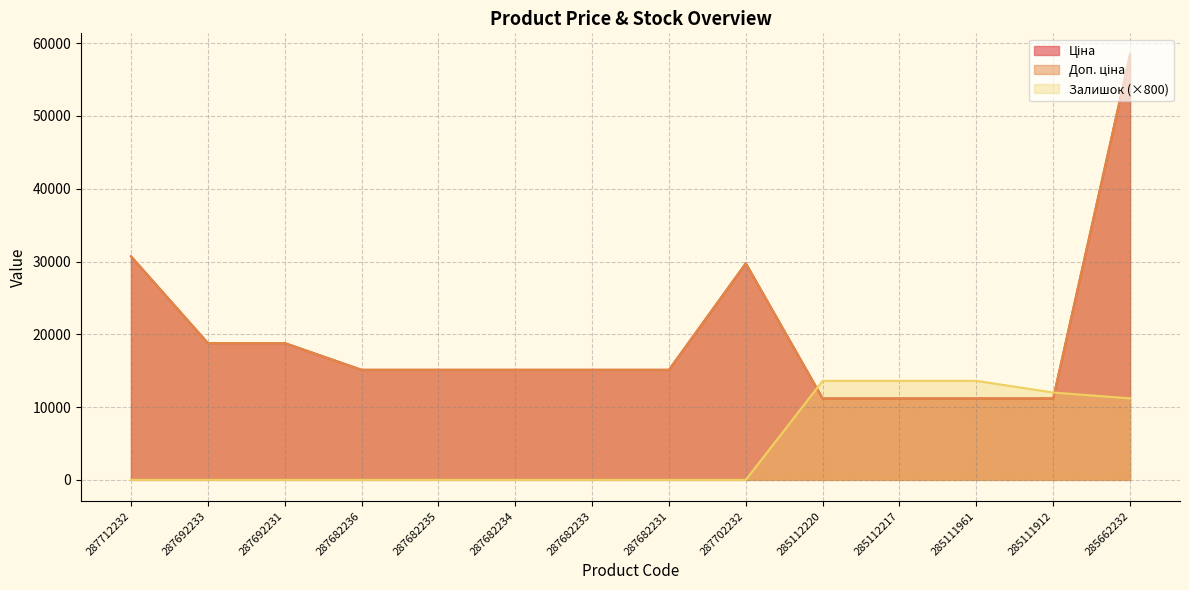

What is the difference between the Ціна values at 287682234 and 285662232?

43306.5